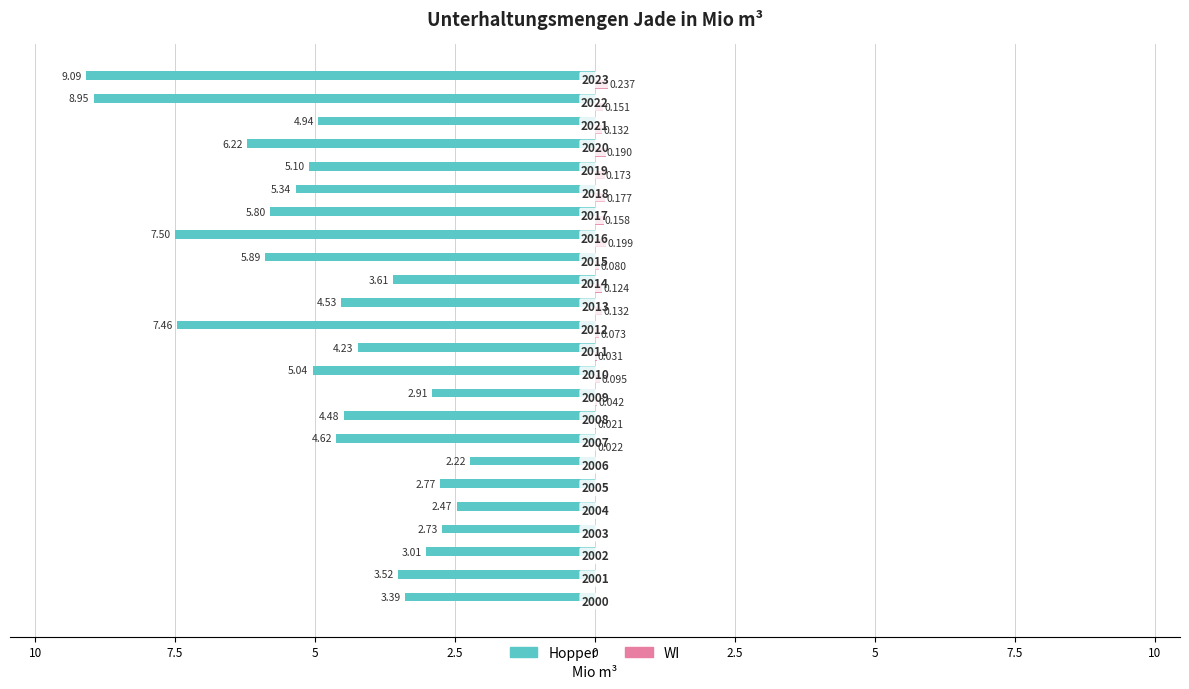

What are all the series names shown in the legend?

Hopper, WI